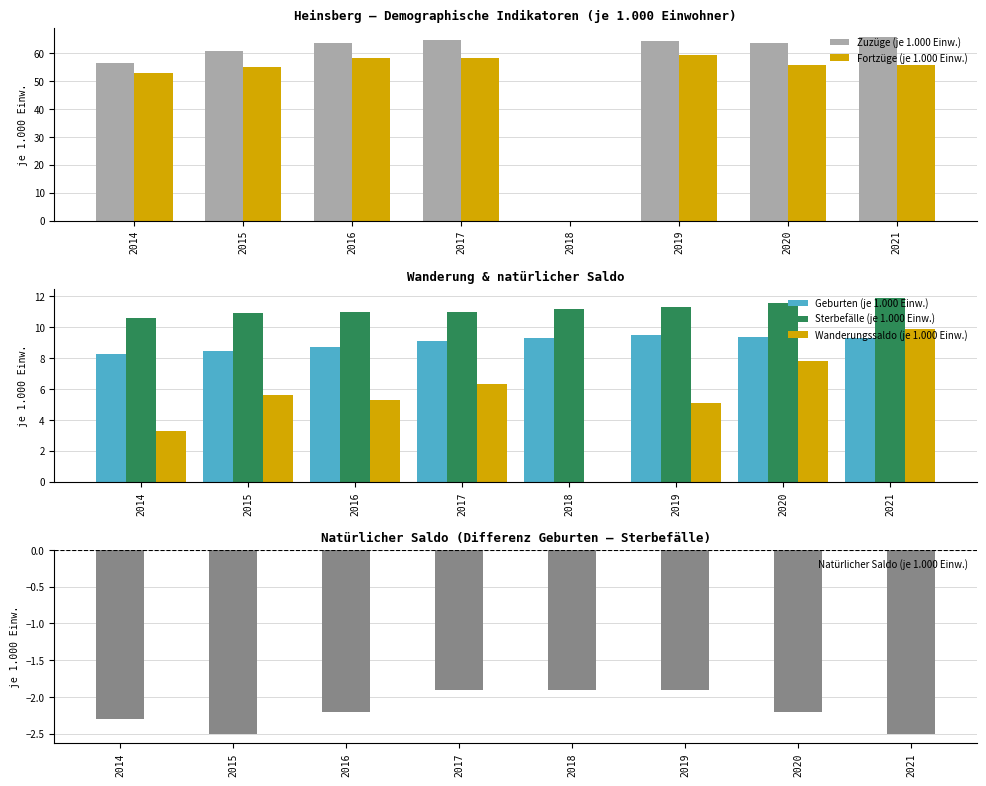

True or false: Sterbefälle (je 1.000 Einw.) has a value of 11.3 at 2019.

True